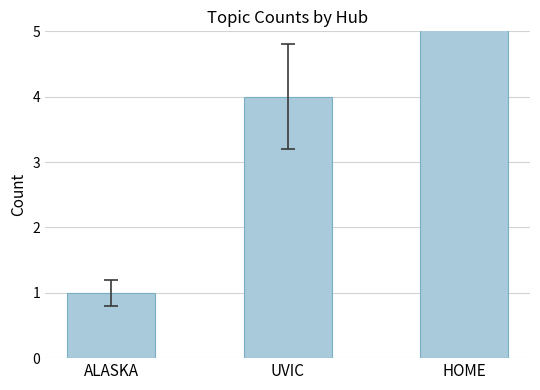

Is it true that the value at ALASKA is 1?

True